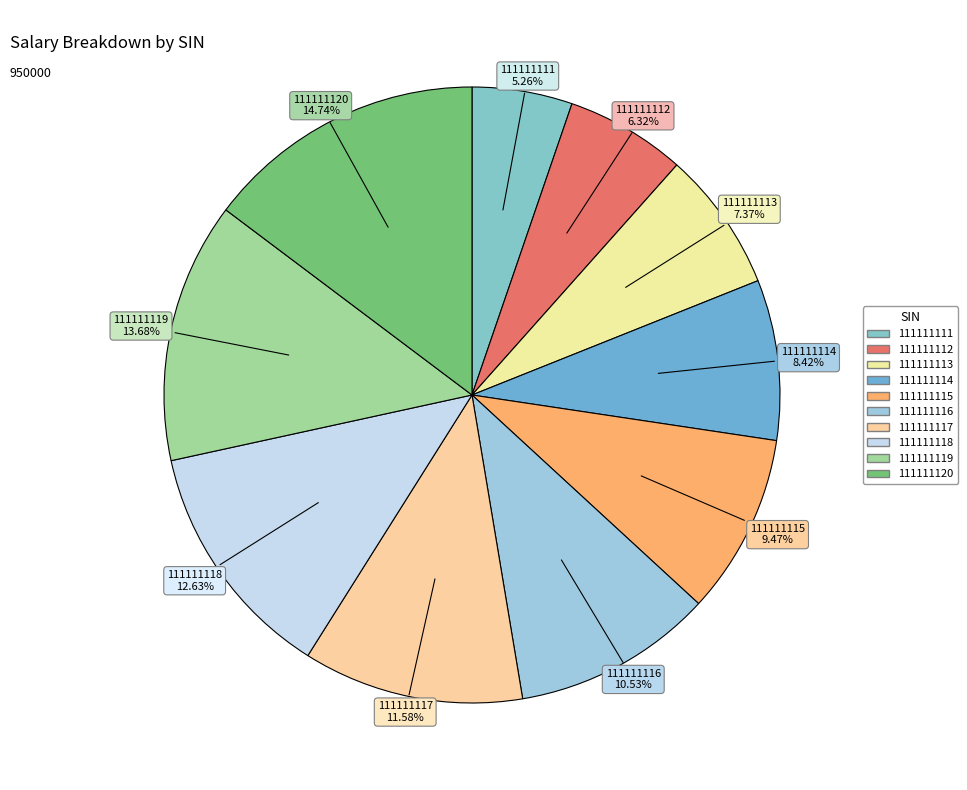

What percentage is the 111111115 slice, to the nearest percent?

9%